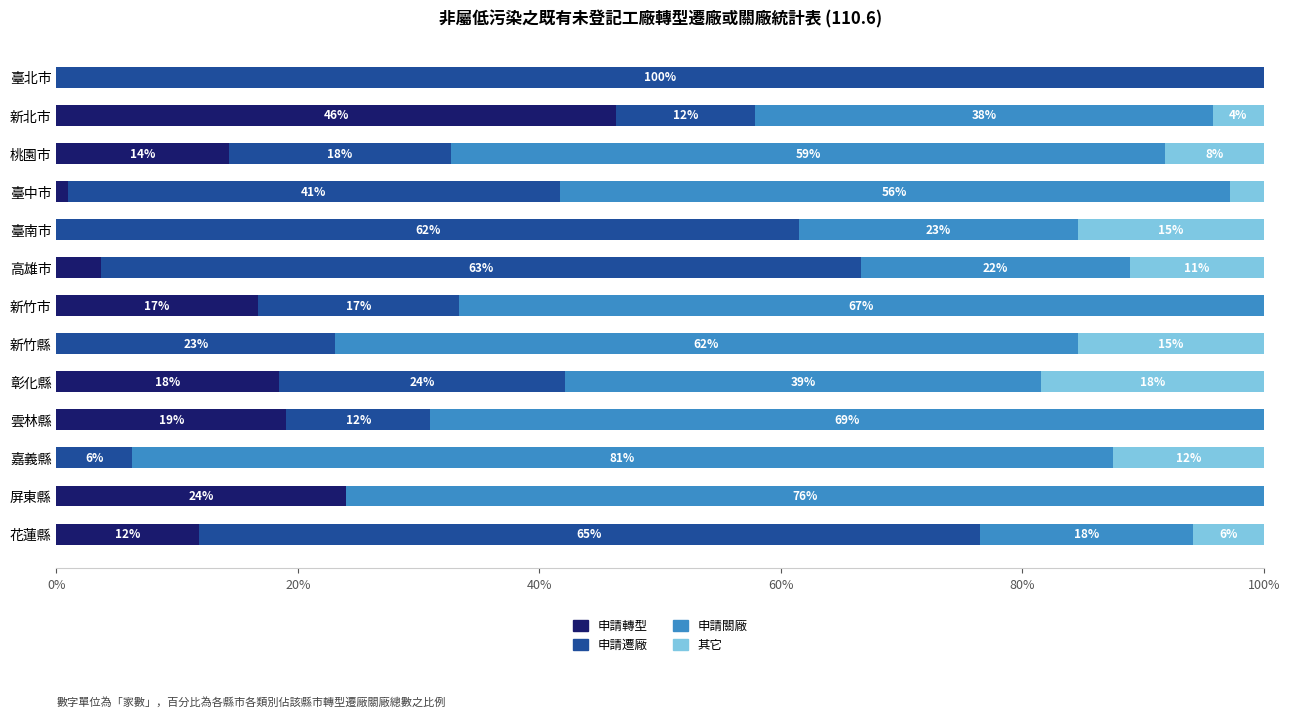

What are all the series names shown in the legend?

申請轉型, 申請遷廠, 申請關廠, 其它